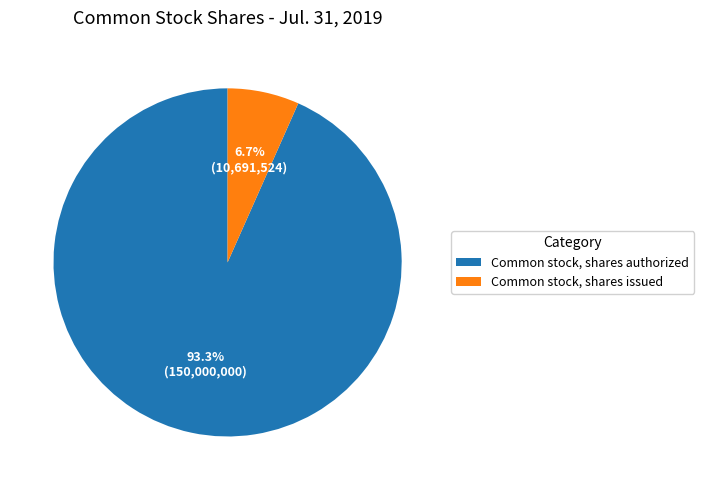

Does Common stock, shares authorized account for over 50% of the chart?

Yes